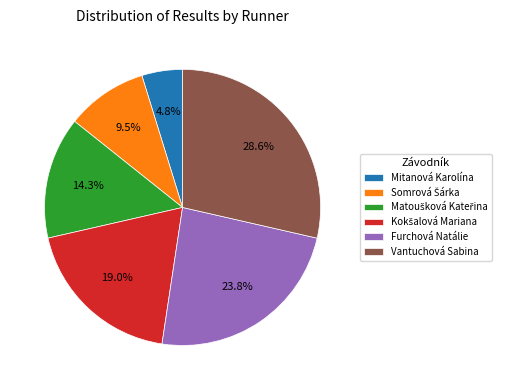

Is there any slice that represents more than half of the pie?

No